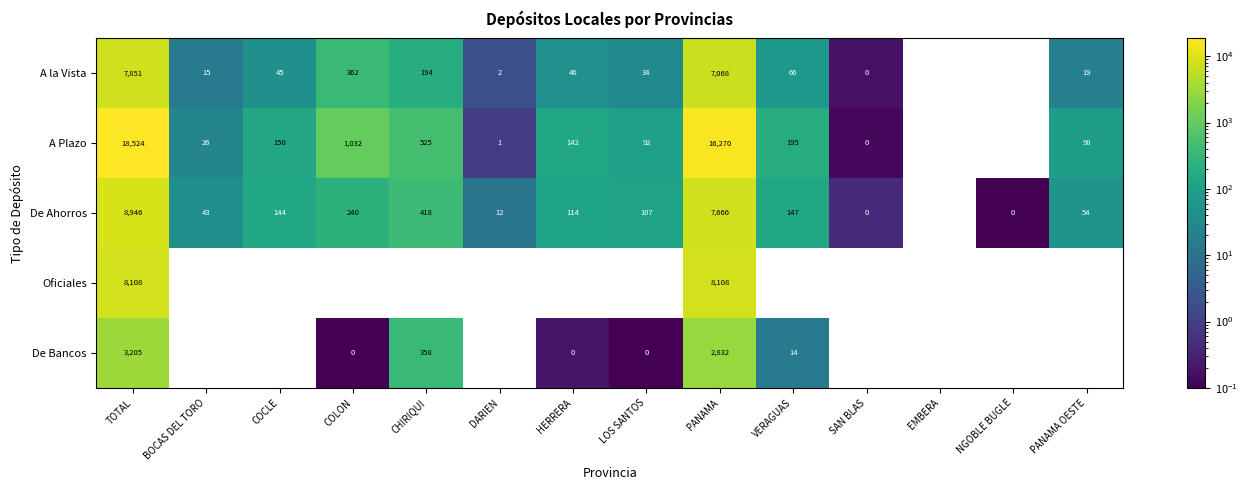

What is the difference between the A la Vista values at DARIEN and VERAGUAS?

64